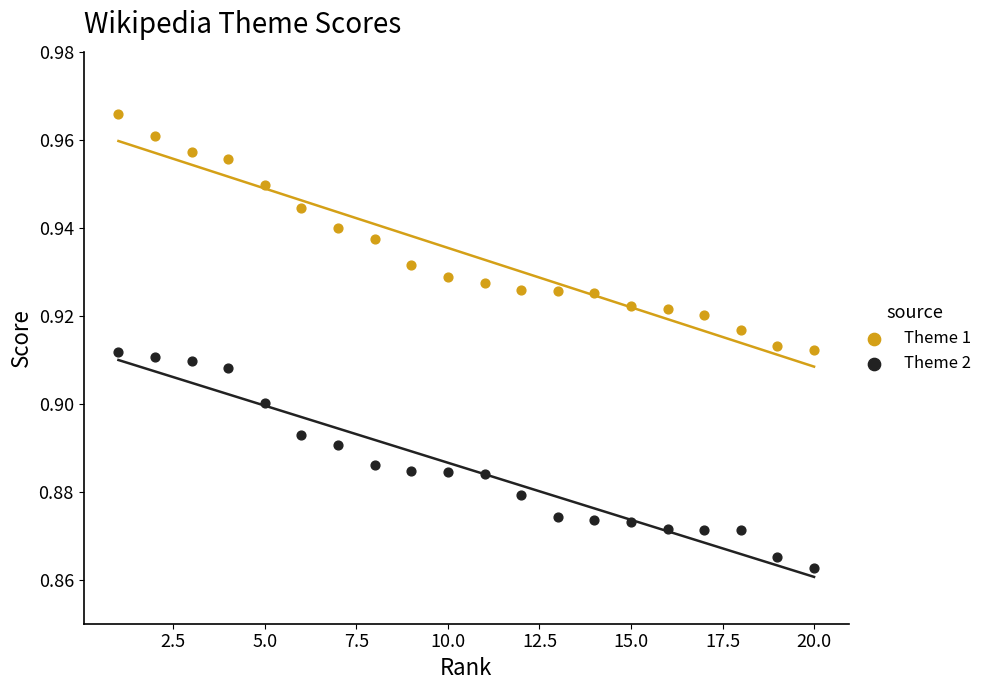

Across all data points, what is the range of X values (max minus min)?

19.0